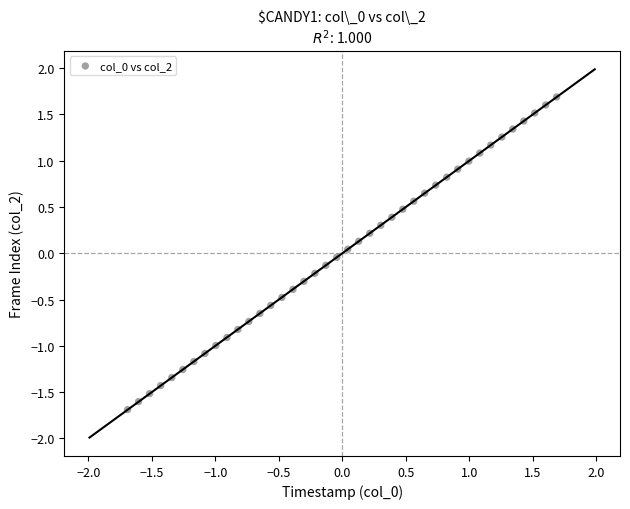

What is the range of X values (max minus min)?

3.4